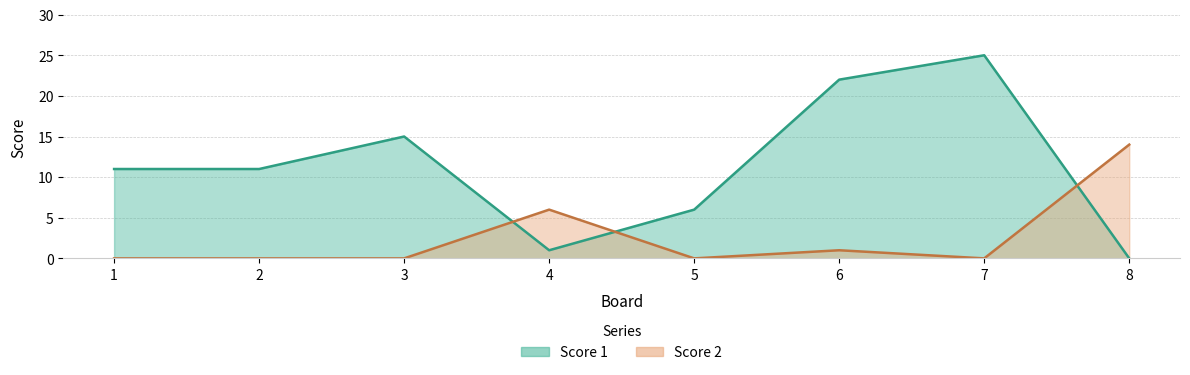

True or false: Score 2 and Score 1 intersect in this chart.

True